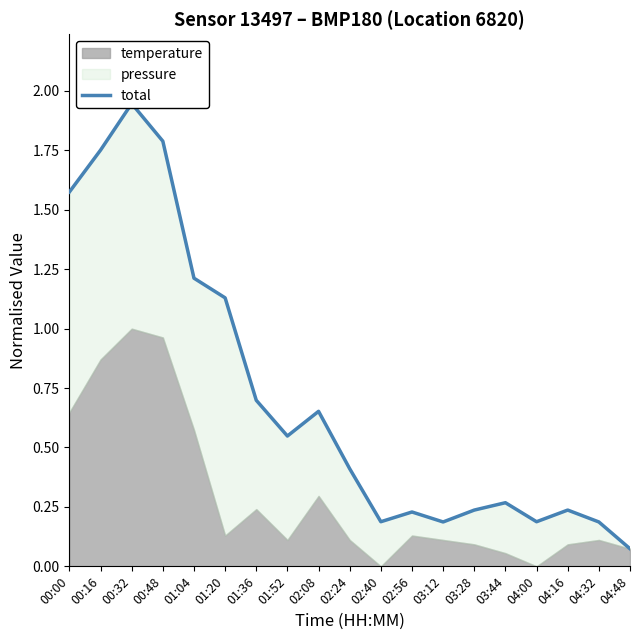

How many interior local valleys (lower than both neighbors) does the data have?

4